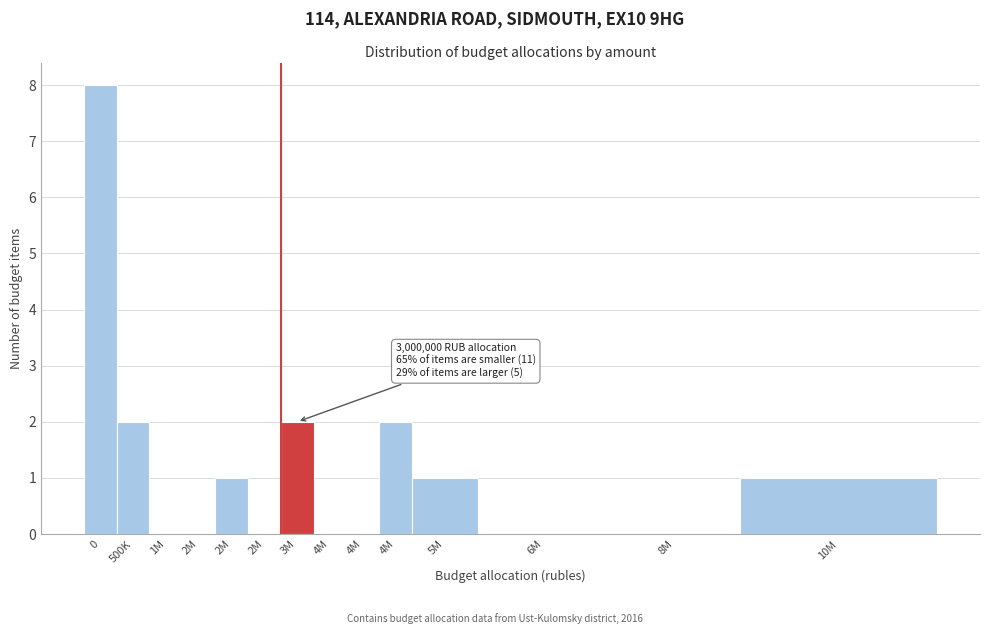

How many categories are shown in the chart?

14